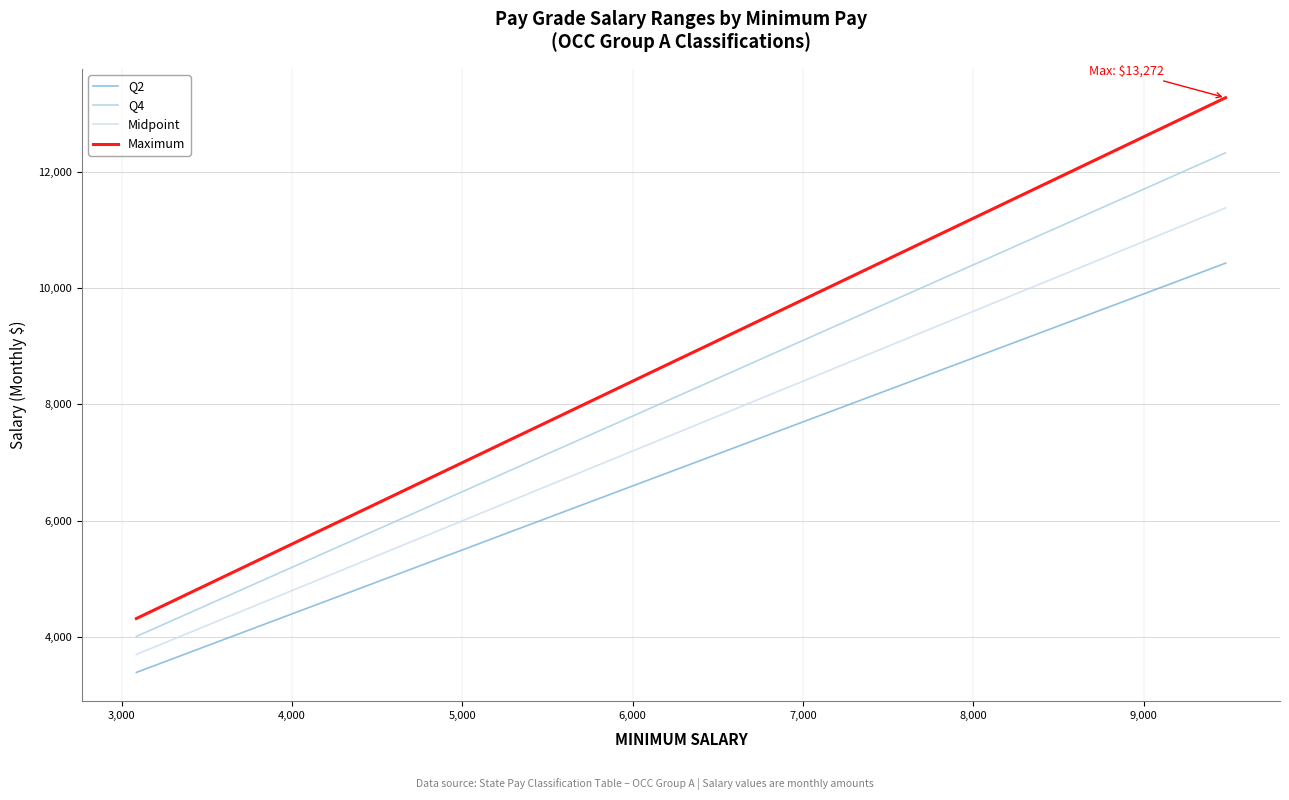

What is the value of the Q4 point at the 21st from the left?

7206